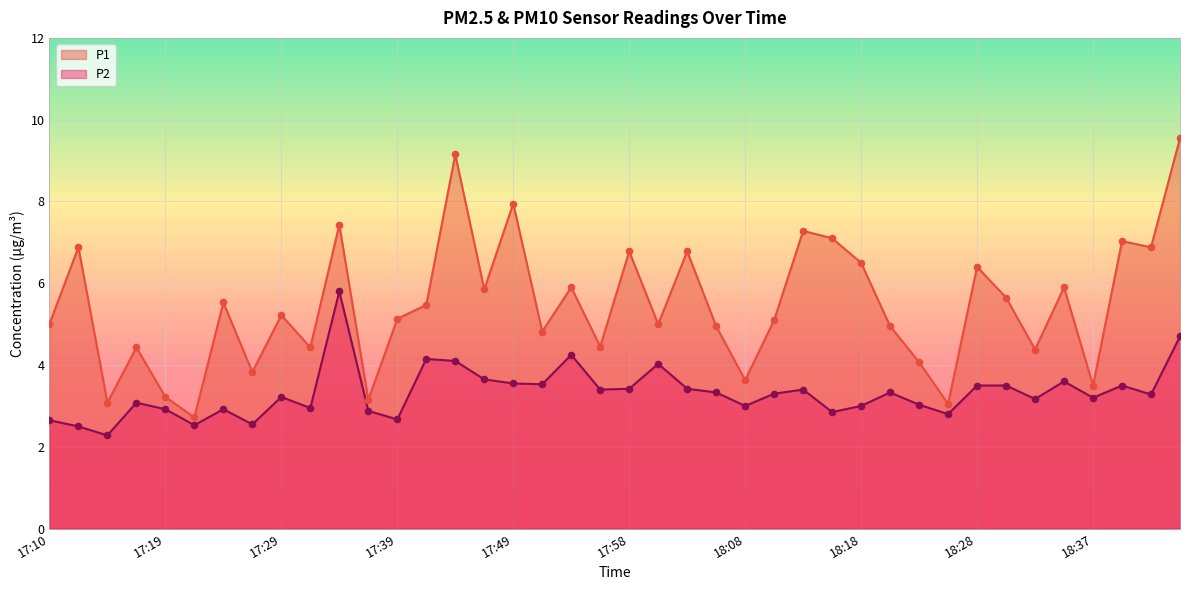

At how many categories does at least one series exceed 6?

13